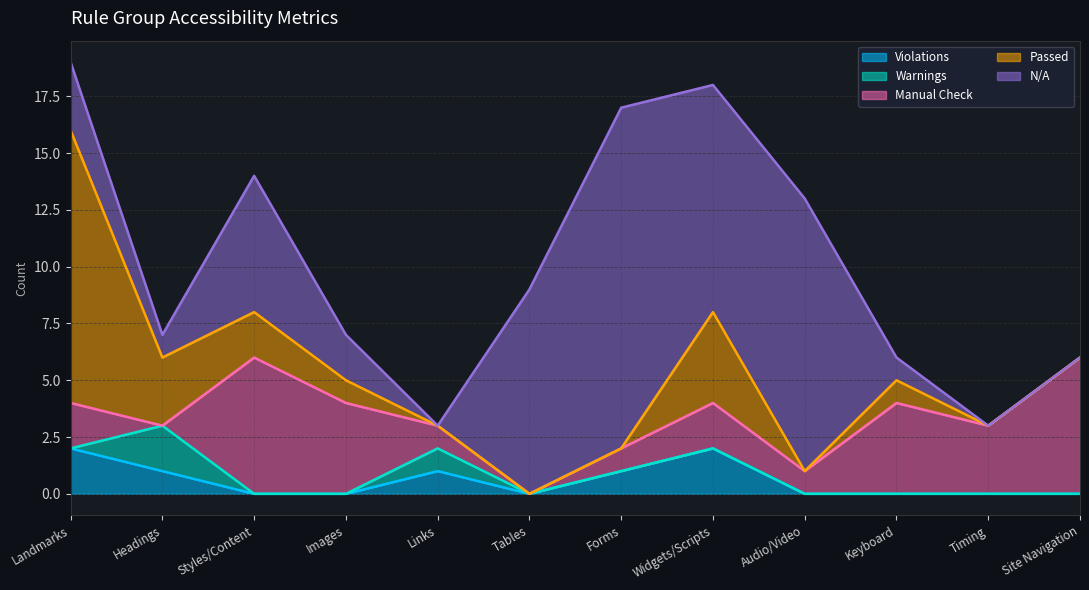

What is the difference between the maximum and minimum values in the Passed series?

12